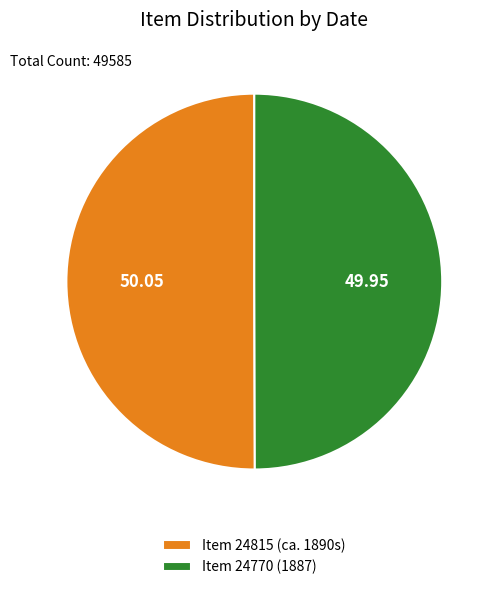

How many segments does this pie chart have?

2